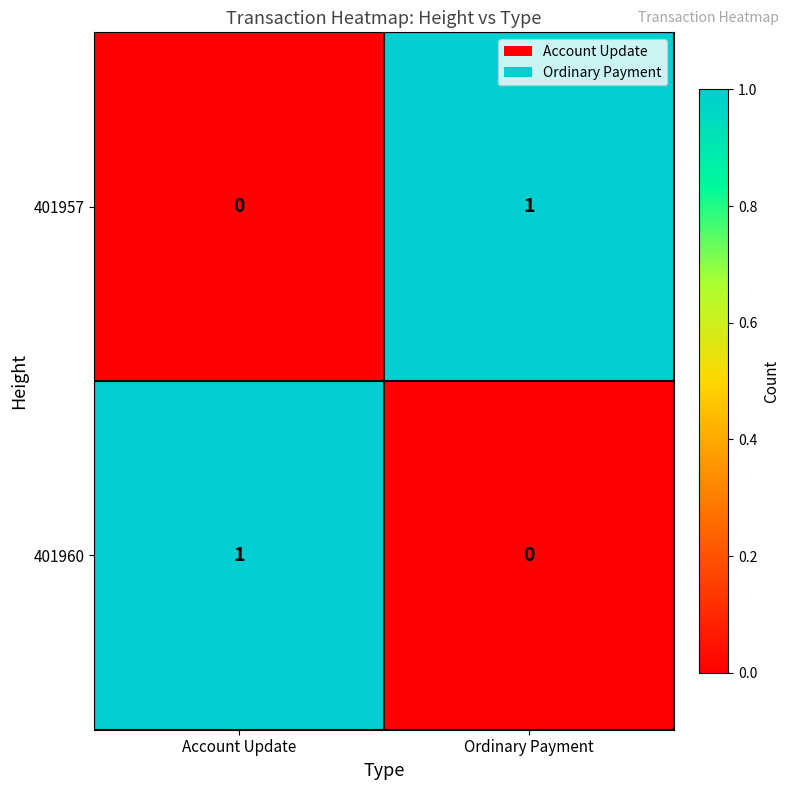

Reading left to right, list all the values displayed in this chart.

401957: 0	1
401960: 1	0